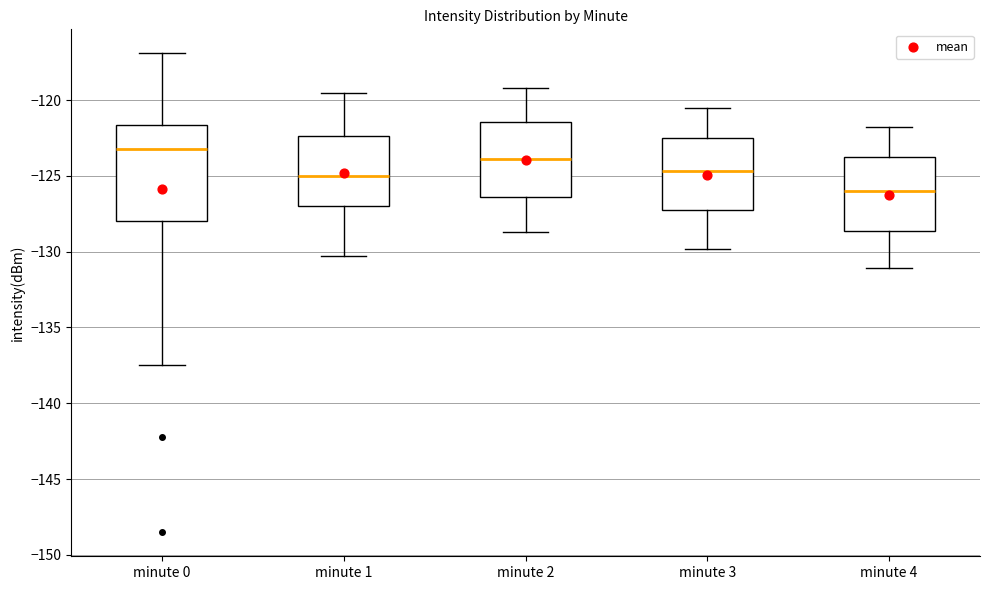

Reading left to right, transcribe this box plot: for each box, give where its median line is, the range the box spans, and where its two whiskers end, as read against the y-axis. The values are not printed on the chart, so give them approximately, as read against the axis.

minute 0: median -123.0, box -128.0 to -121.5, whiskers -137.5 to -117.0
minute 1: median -125.0, box -127.0 to -122.5, whiskers -130.5 to -119.5
minute 2: median -124.0, box -126.5 to -121.5, whiskers -128.5 to -119.0
minute 3: median -124.5, box -127.5 to -122.5, whiskers -130.0 to -120.5
minute 4: median -126.0, box -128.5 to -124.0, whiskers -131.0 to -122.0